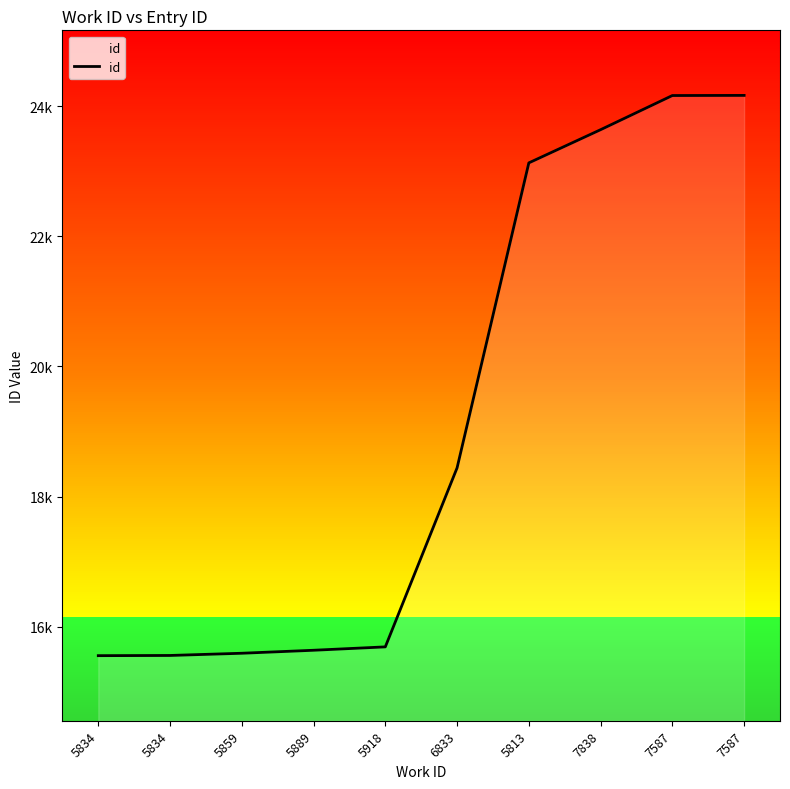

What is the value of the 9th point from the left?

24164